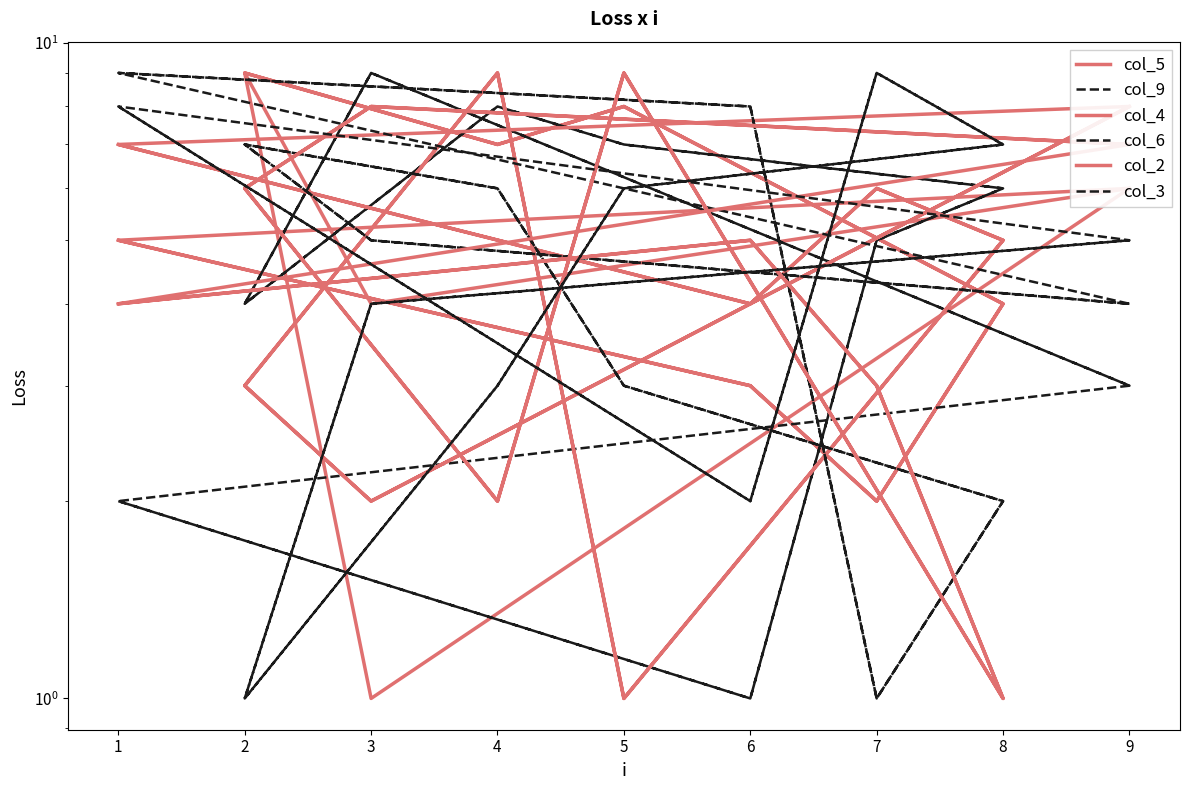

The col_2 series shows 9 at 5. True or false?

True